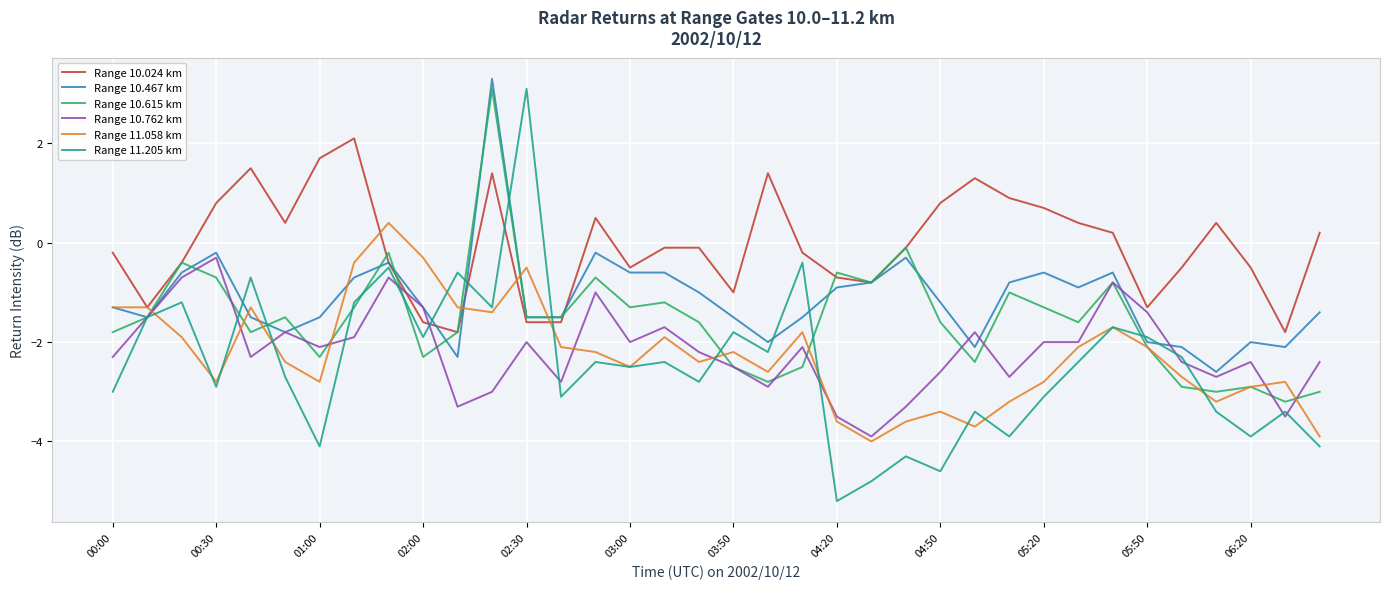

What is the minimum value for Range 10.762 km?

-3.9